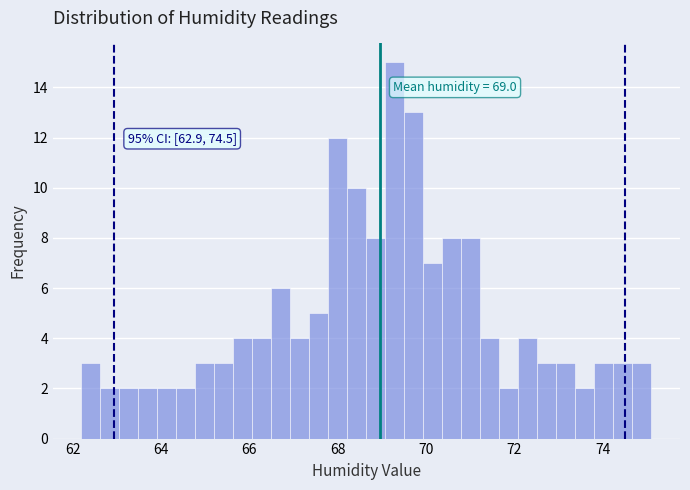

Read against the x-axis, roughly where is the centre of the tallest bar?

69.2